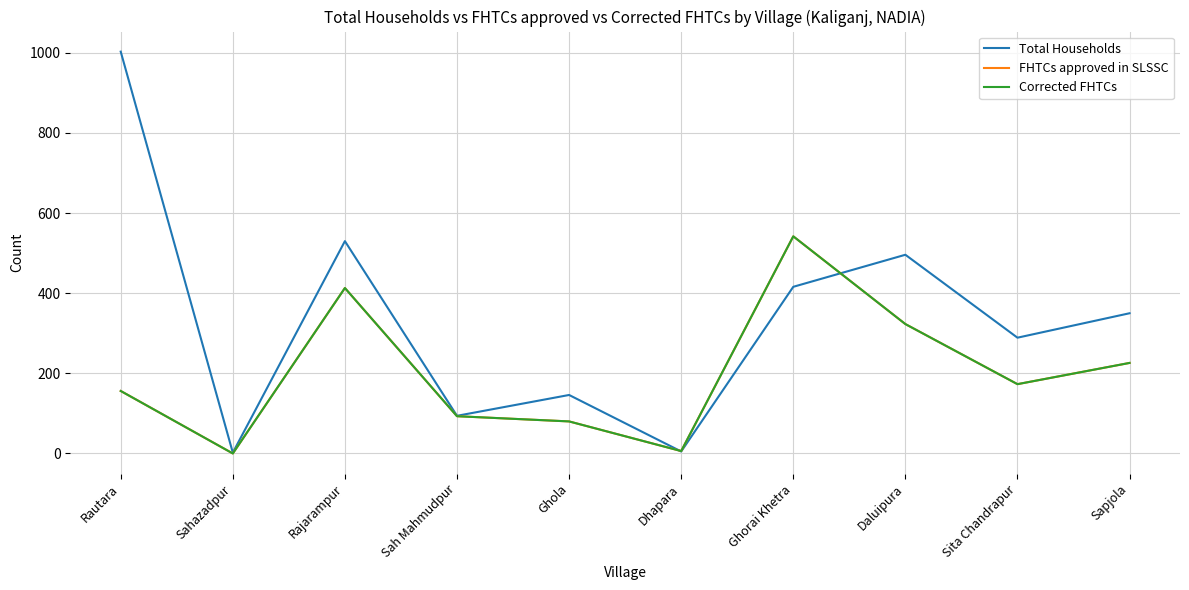

Is this an area chart (filled region under the line)?

No